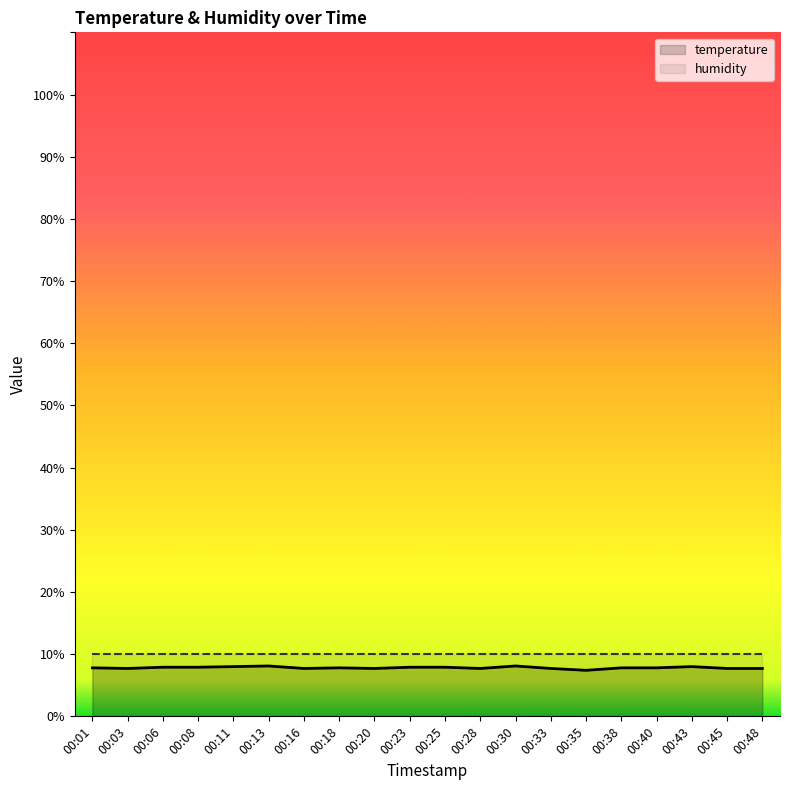

At 00:30, list the series in order from largest to smallest.

humidity, temperature